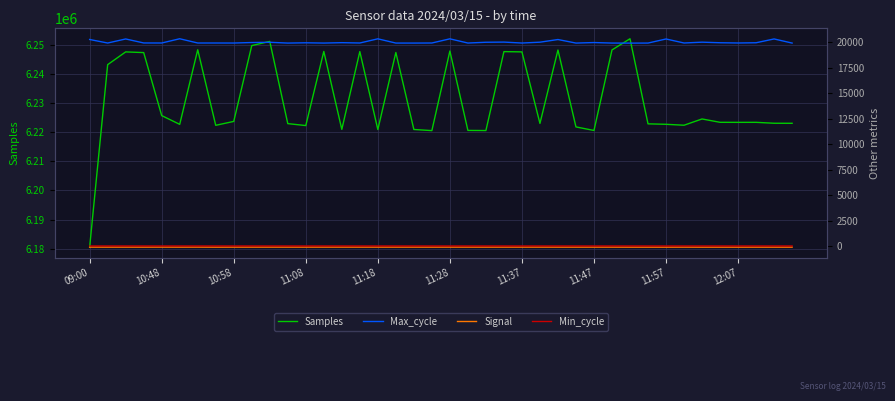

The Samples series shows 6180543 at 09:00. True or false?

True